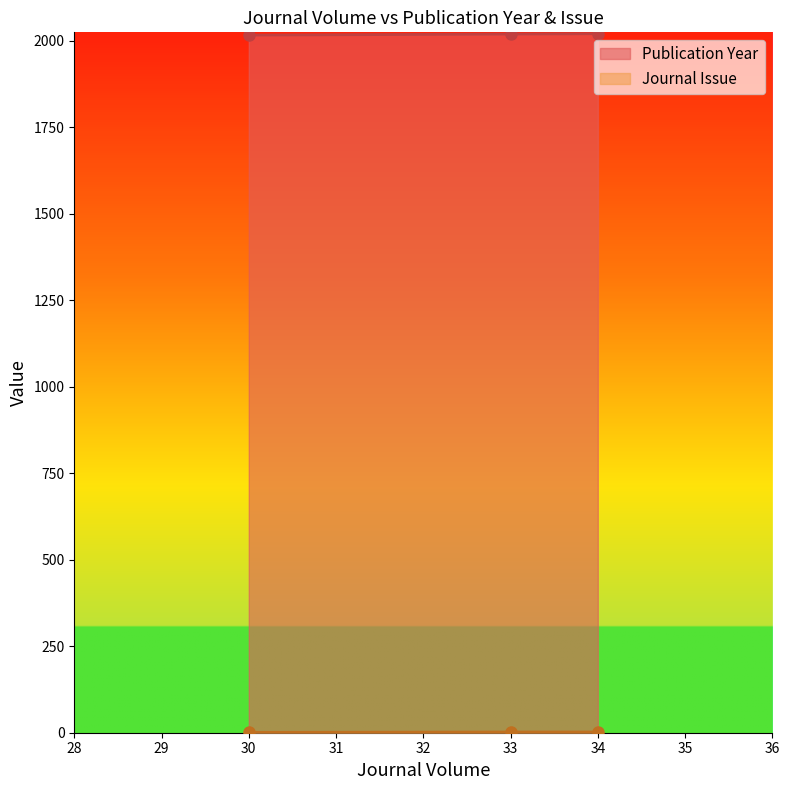

What is the minimum value for Publication Year?

2017